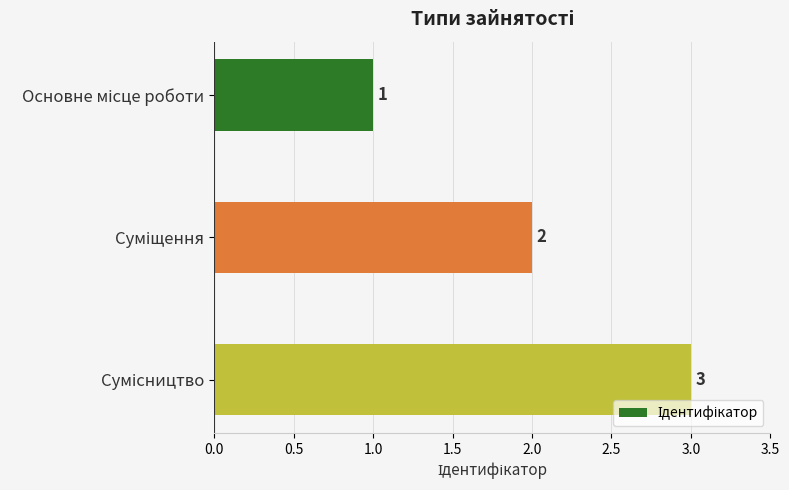

Count the number of categories in the chart.

3